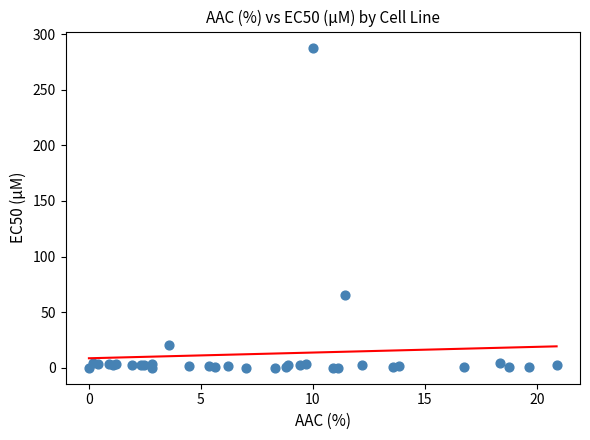

What Y value in the scatter plot is closest to 144?

65.3